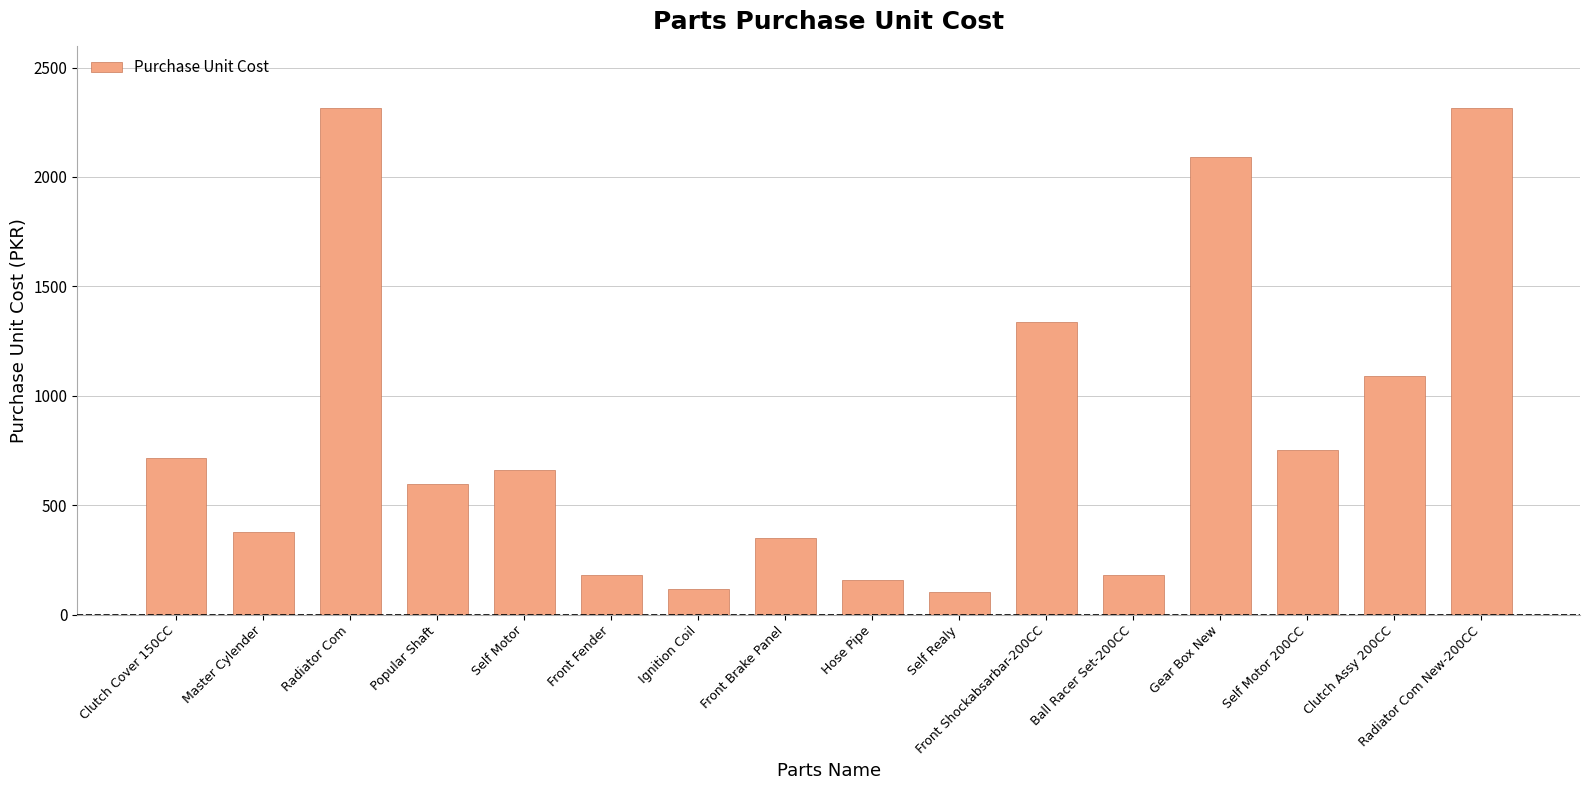

What is the smallest value displayed?

104